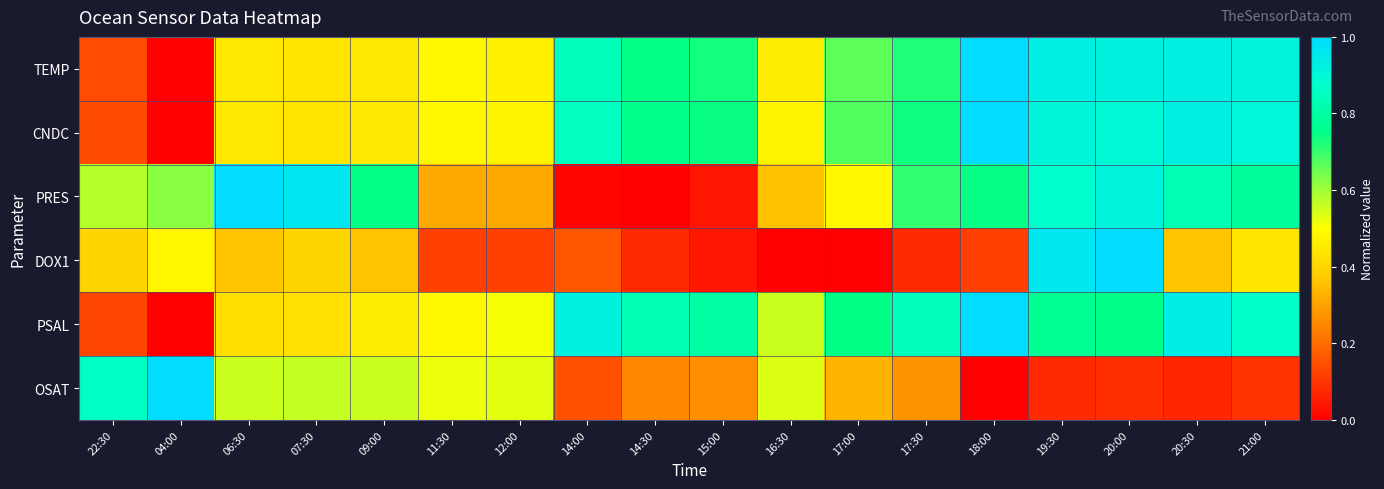

At how many categories does at least one series exceed 0?

18